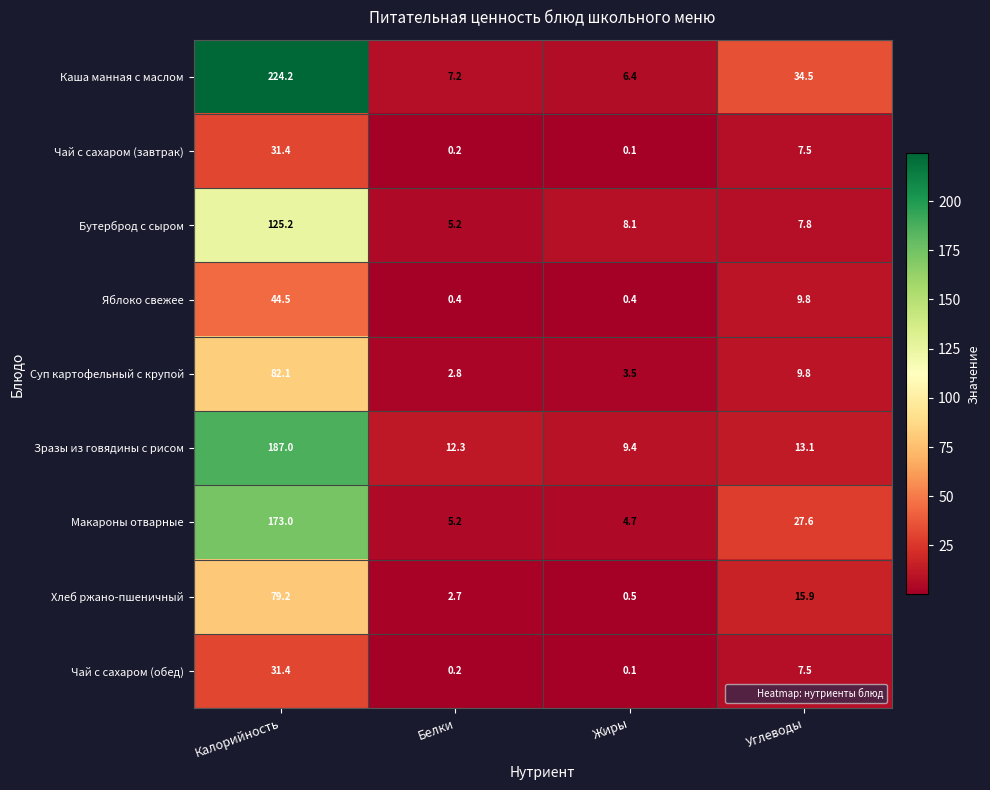

Which series has the largest range (max minus min)?

Каша манная с маслом